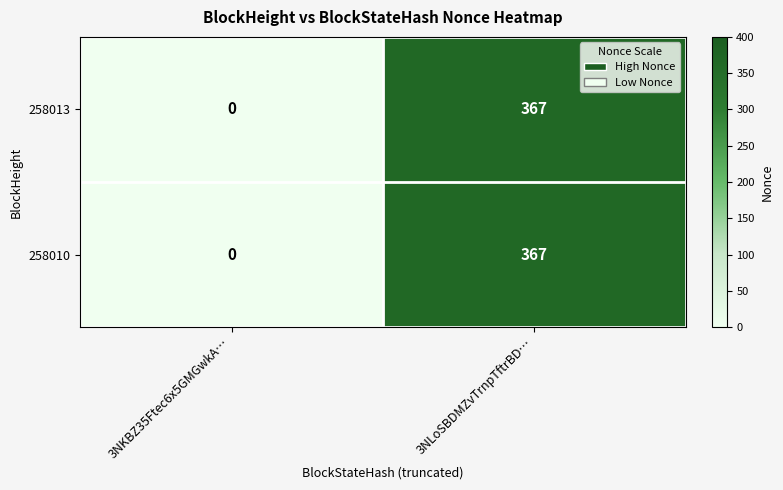

True or false: 258013 has a value of 624 at 3NLoSBDMZvTrnpTftrBD….

False